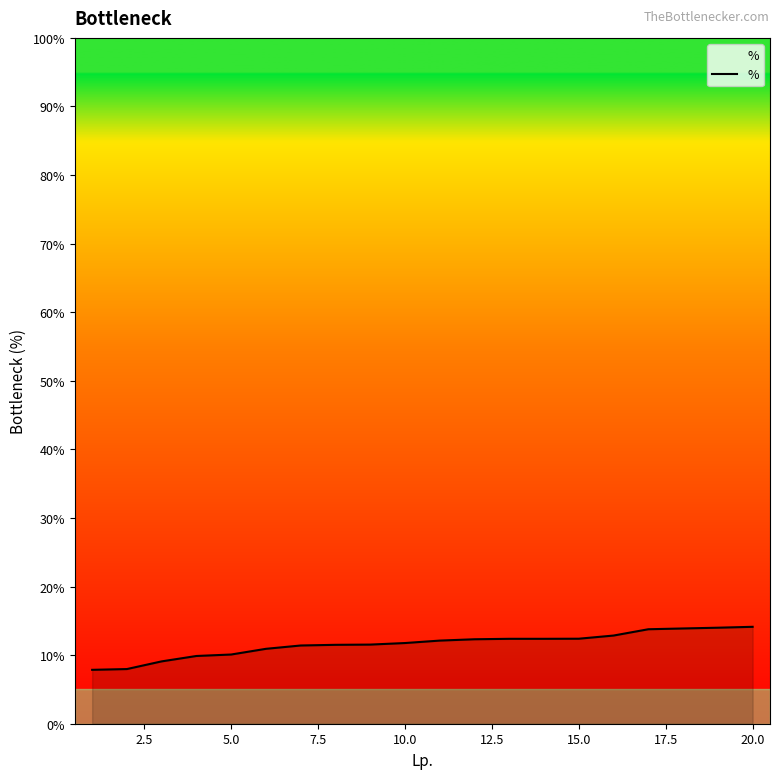

What is the maximum value shown in the chart?

14.1